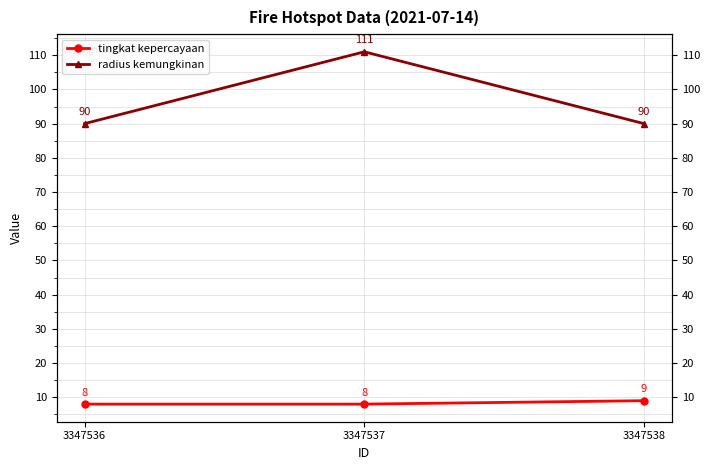

Which series has the widest spread of values?

radius kemungkinan